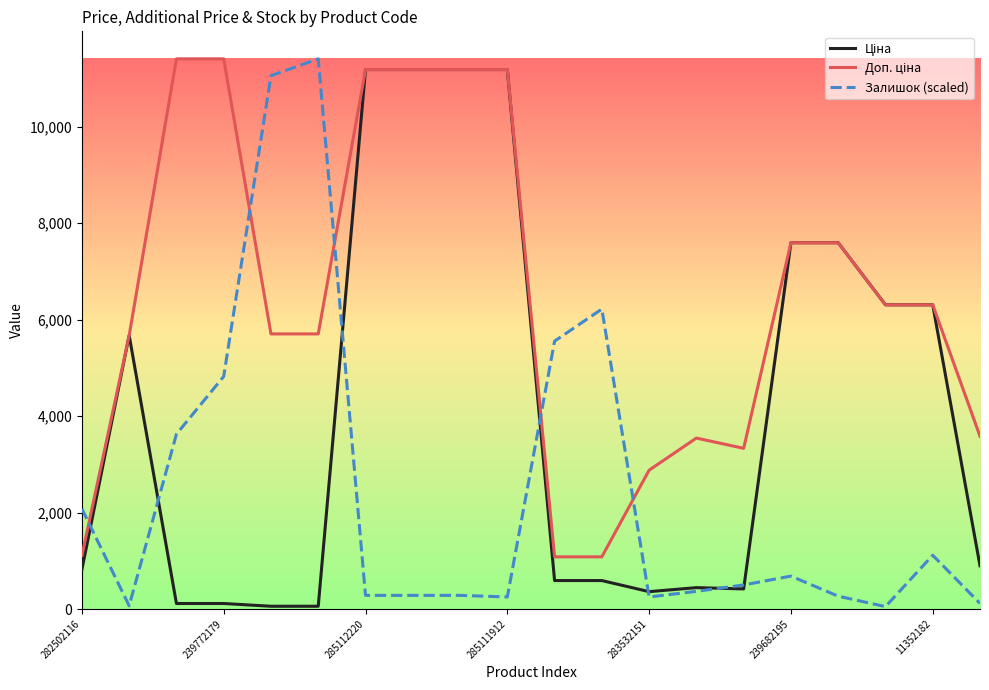

What is the spread (max minus min) of values at 285111912?

10938.7